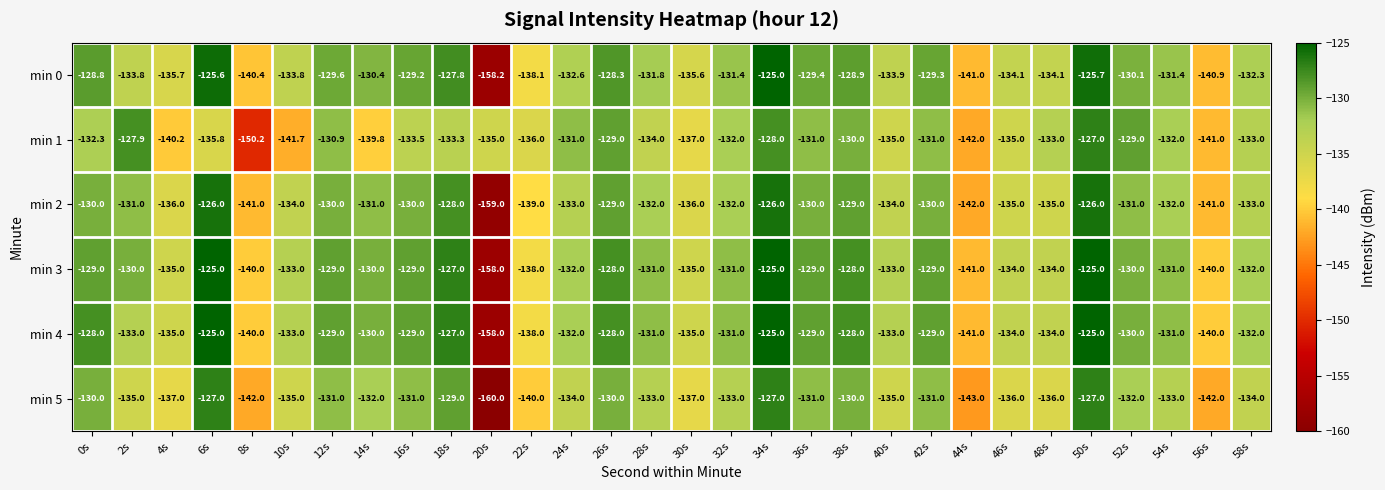

The min 0 series shows -56.9 at 16s. True or false?

False